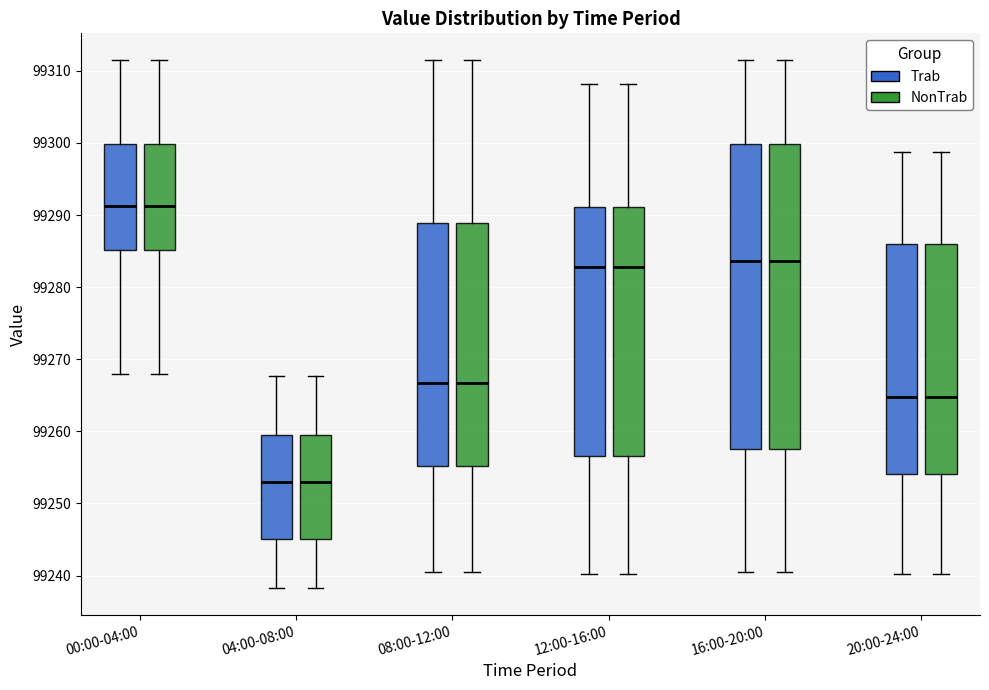

Where does the median line of the box for 04:00-08:00 (NonTrab) sit on the y-axis? The values are not printed on the chart, so give them approximately, as read against the axis.

99253